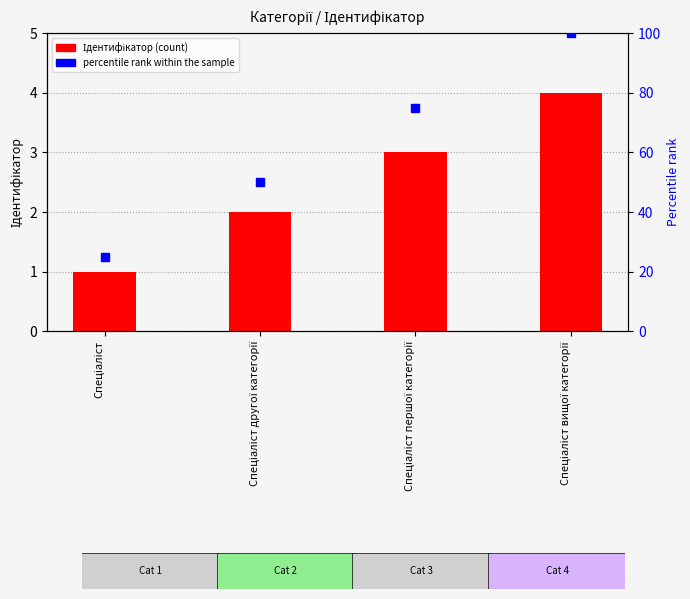

List the series in order of their peak value, lowest first.

Ідентифікатор, percentile rank within the sample